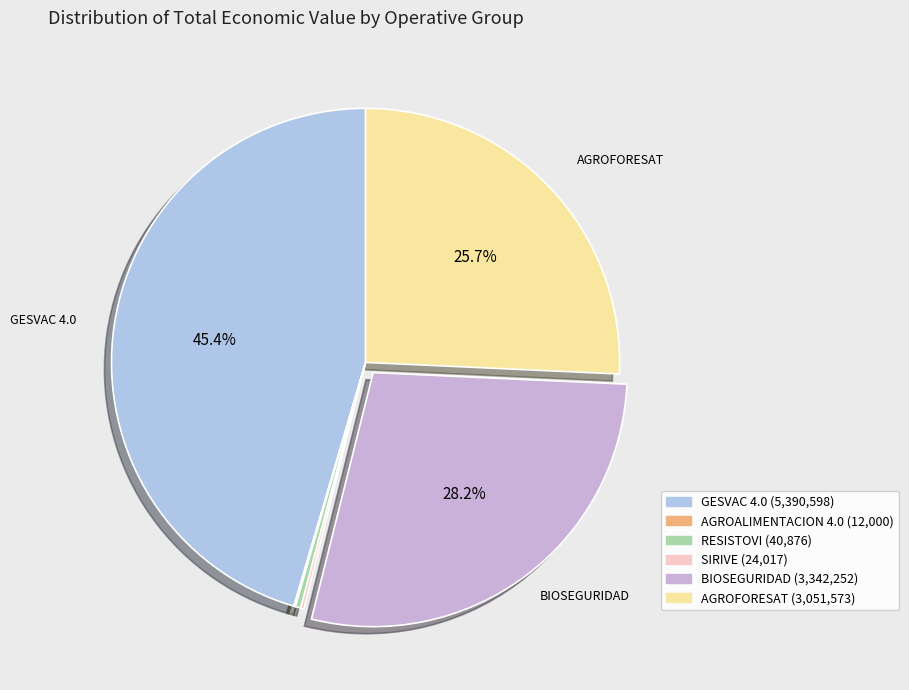

True or false: AGROFORESAT accounts for 26% of the total.

True